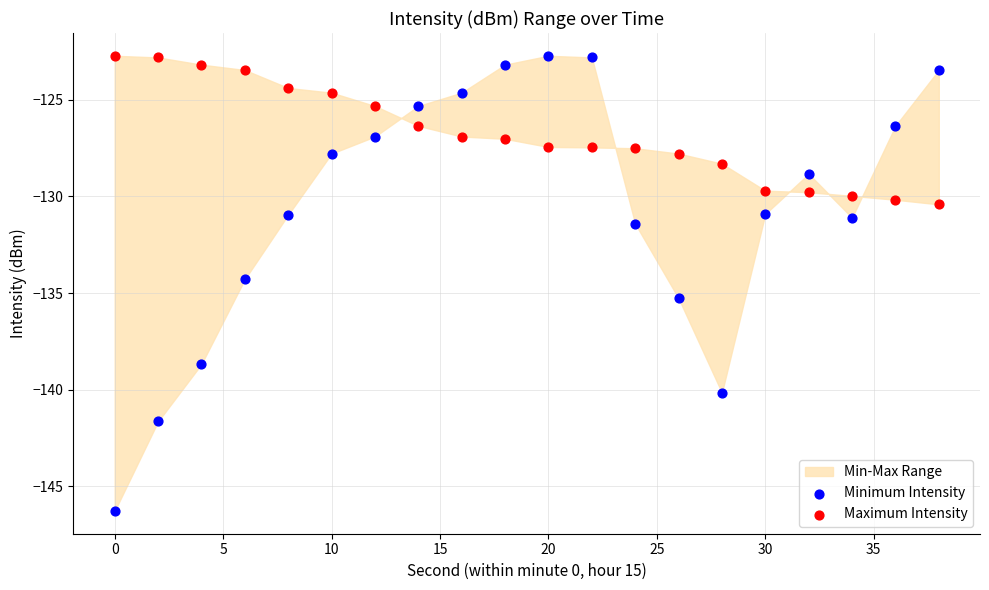

Across all data points, what is the range of Y values (max minus min)?

23.6